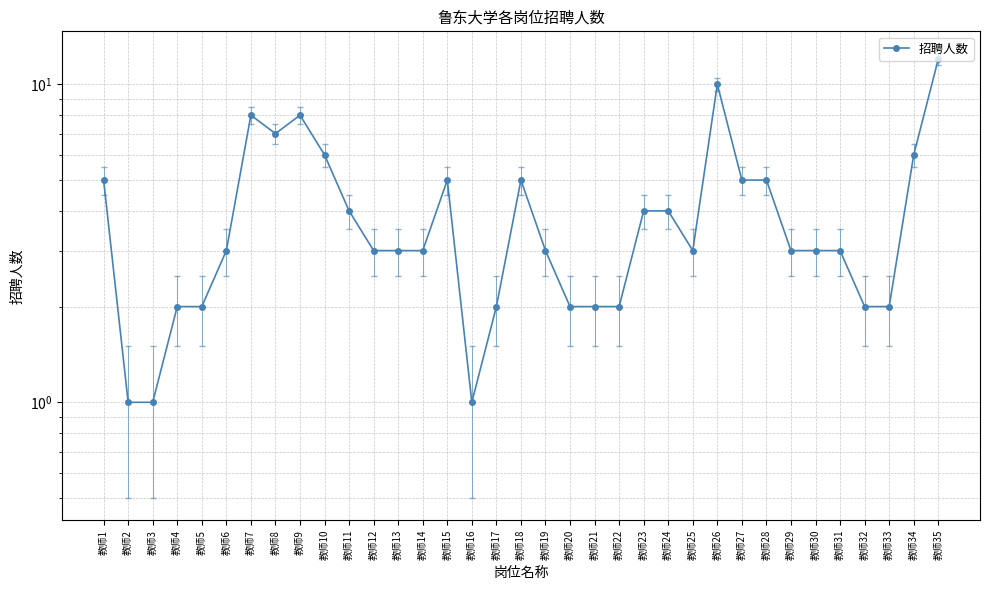

What is the average value?

4